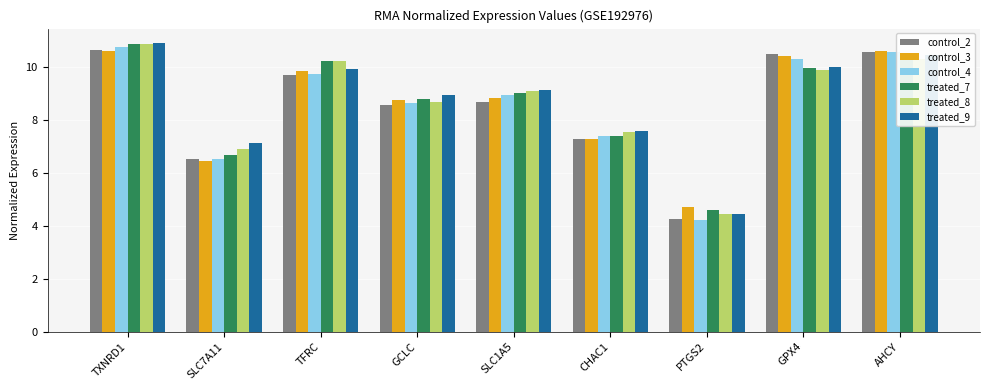

How many data points in control_4 are less than 8?

3